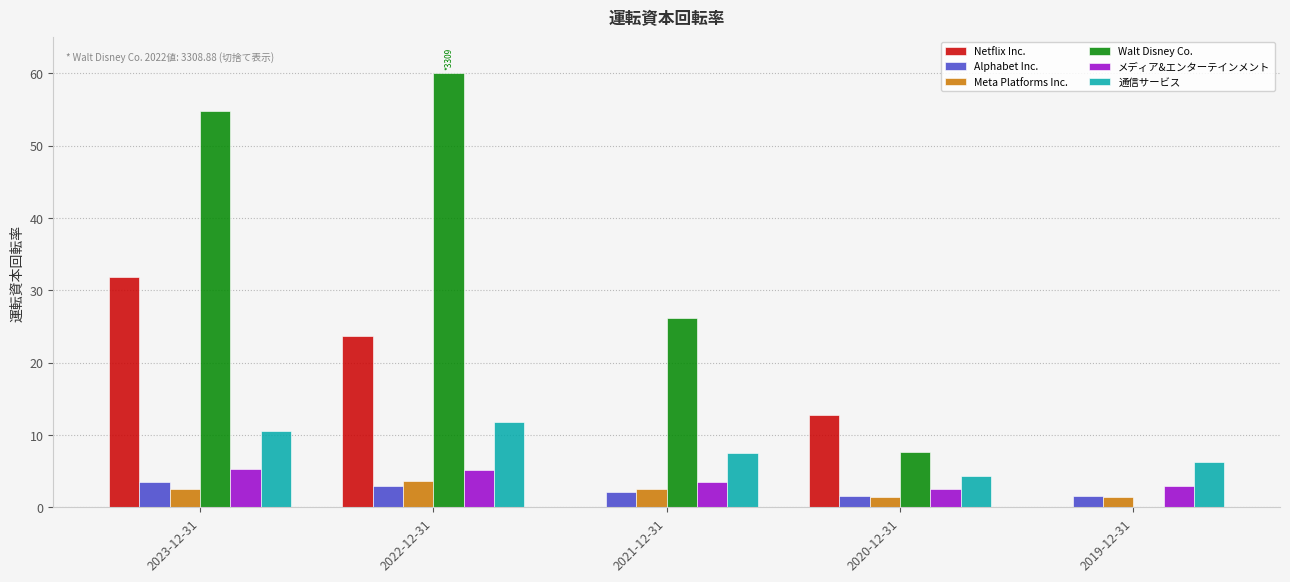

What is the total value across all series at 2019-12-31?

12.1